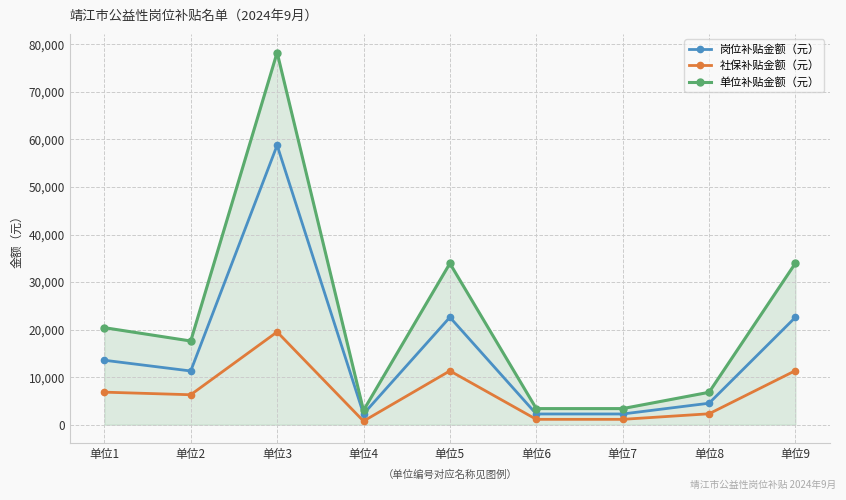

True or false: 社保补贴金额（元） has a value of 11324.9 at 单位5.

True